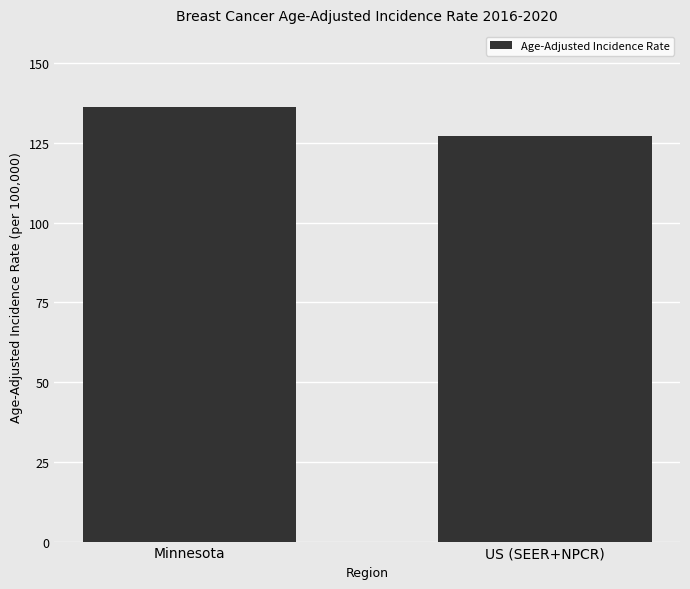

At which label does the data first exceed 136?

Minnesota